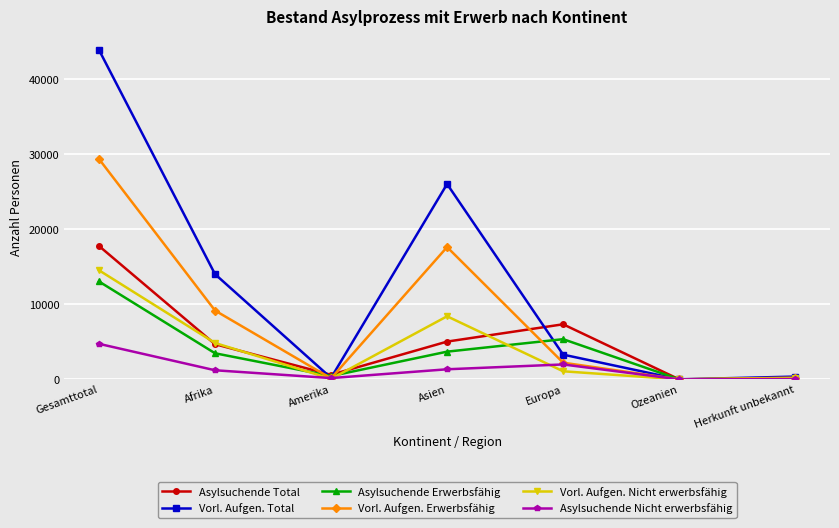

The Vorl. Aufgen. Nicht erwerbsfähig series shows 1075 at Europa. True or false?

True